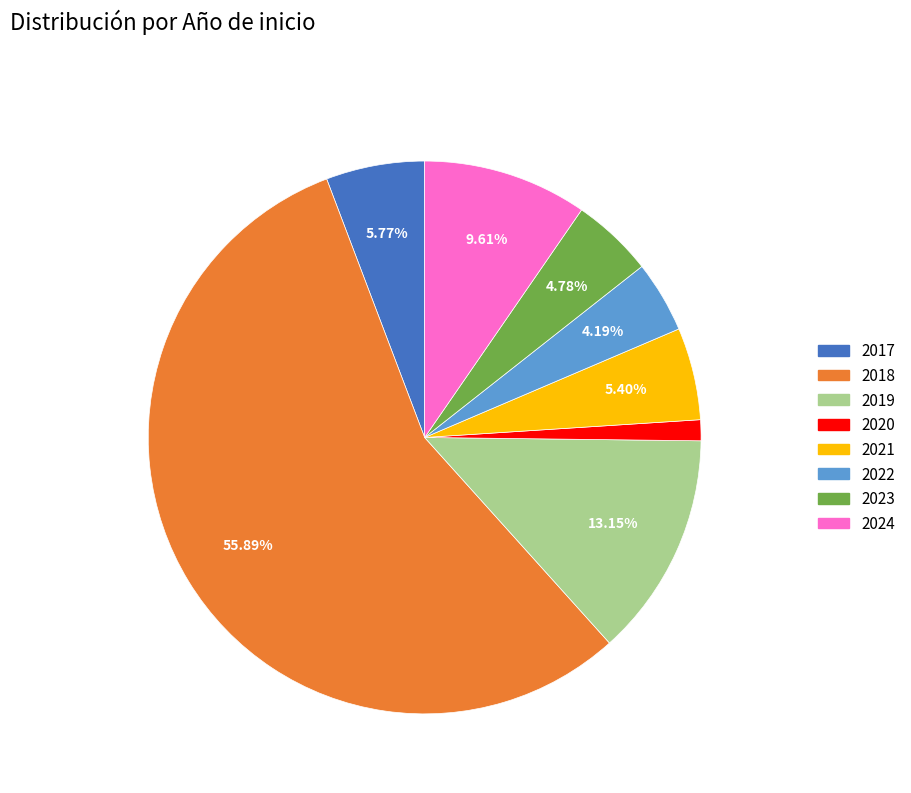

Which has a higher value, 2020 or 2019?

2019